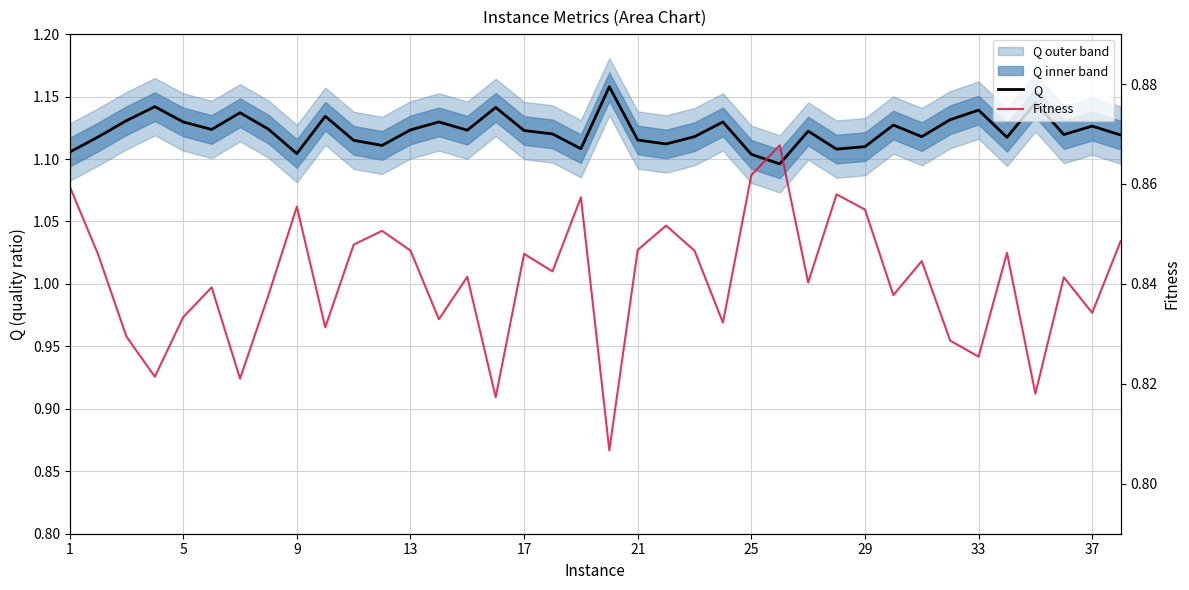

The value of Q at 1 is 0.5. True or false?

False